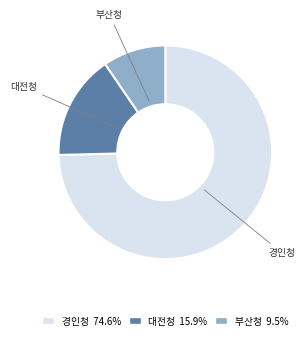

Does 부산청 account for over 50% of the chart?

No